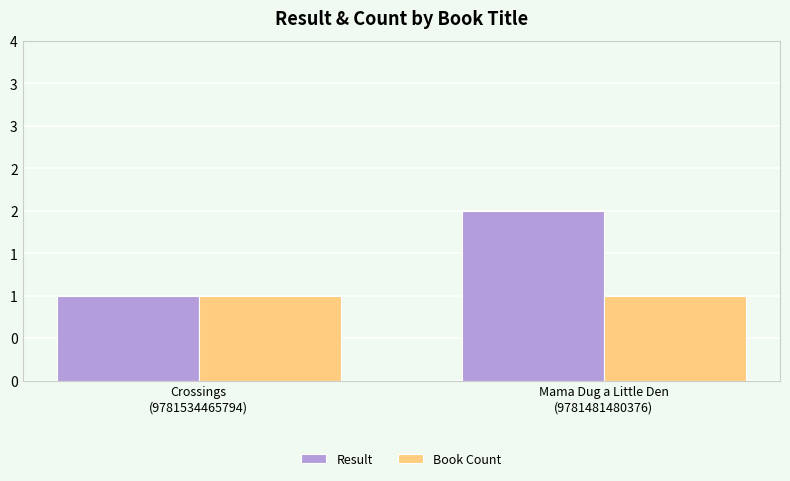

Where is Result nearest to the value 1?

Crossings
(9781534465794)